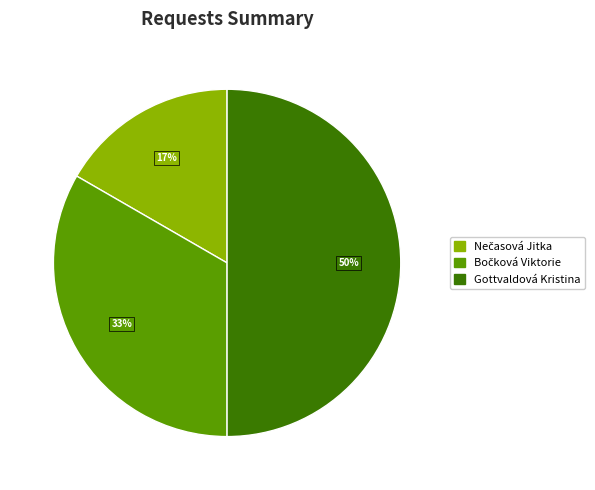

To the nearest percent, what is the difference between the largest and smallest slice percentages?

33%